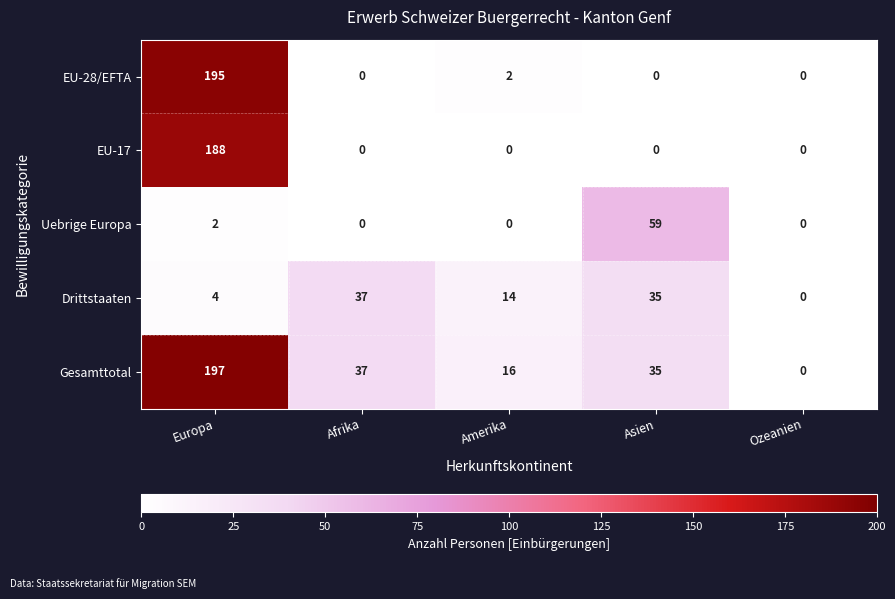

Reading left to right, transcribe all the data shown in this chart.

EU-28/EFTA: 195	0	2	0	0
EU-17: 188	0	0	0	0
Uebrige Europa: 2	0	0	59	0
Drittstaaten: 4	37	14	35	0
Gesamttotal: 197	37	16	35	0